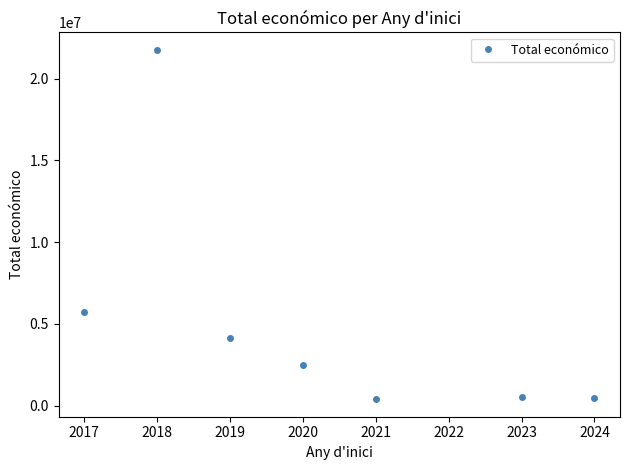

What is the sum of all values?

35481086